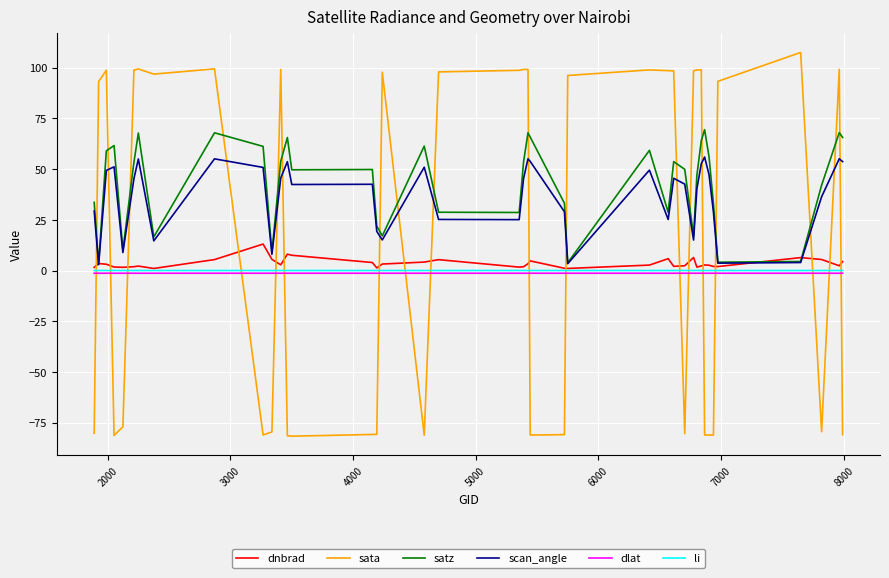

Which series has the largest range (max minus min)?

sata